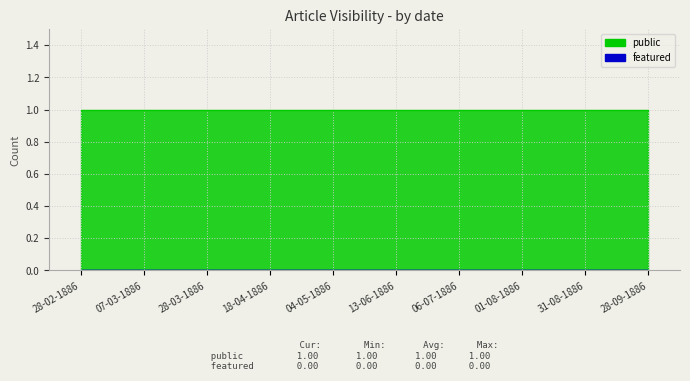

List the series in order of their overall mean, lowest first.

featured, public